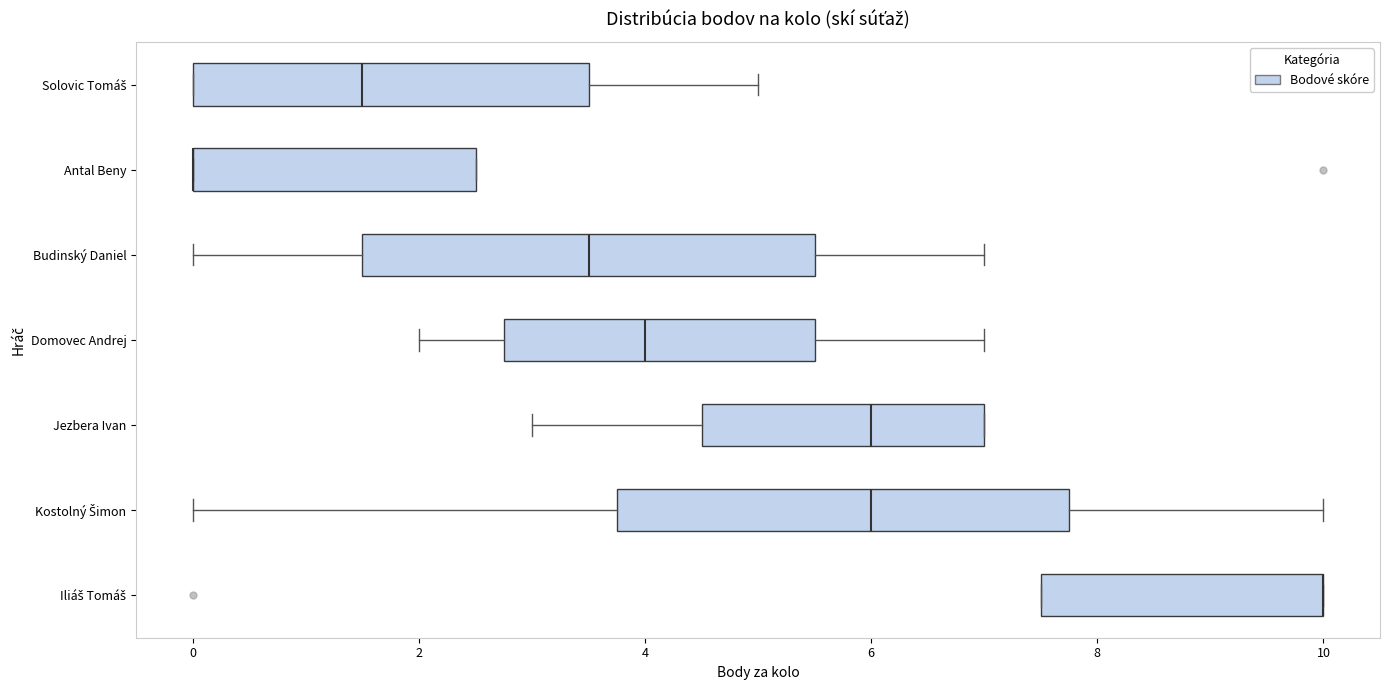

Where does the median line of the box for Domovec Andrej sit on the x-axis? The values are not printed on the chart, so give them approximately, as read against the axis.

4.0